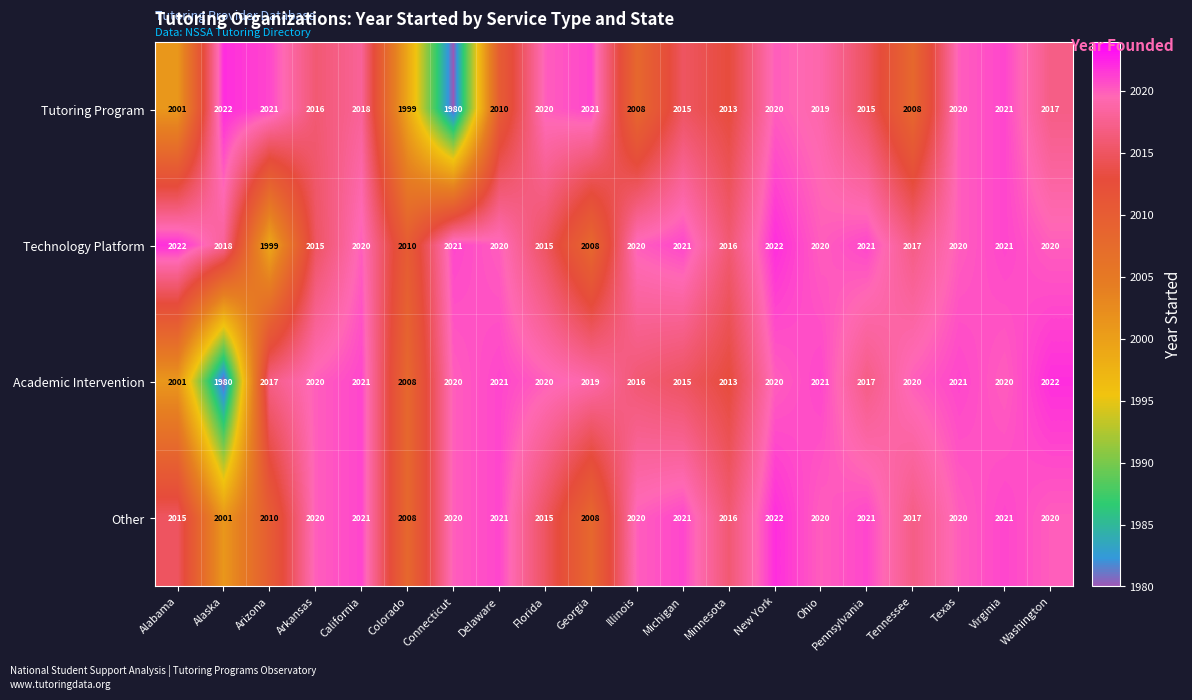

What is the highest value of the Academic Intervention series?

2022